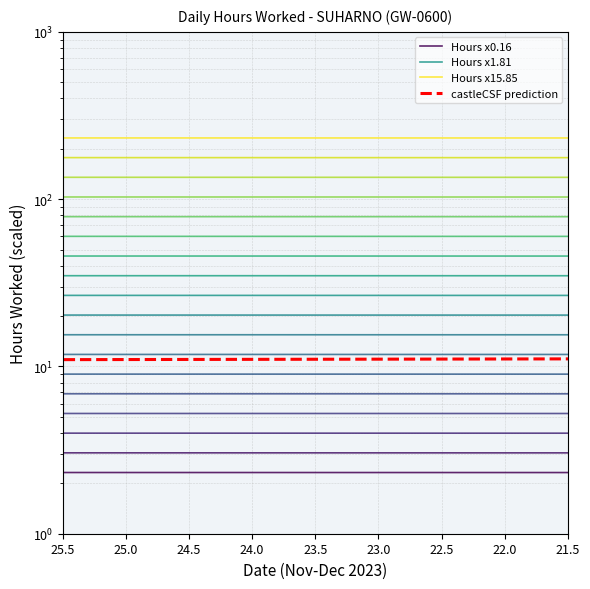

True or false: castleCSF prediction and Hours x15.85 cross at least once.

False